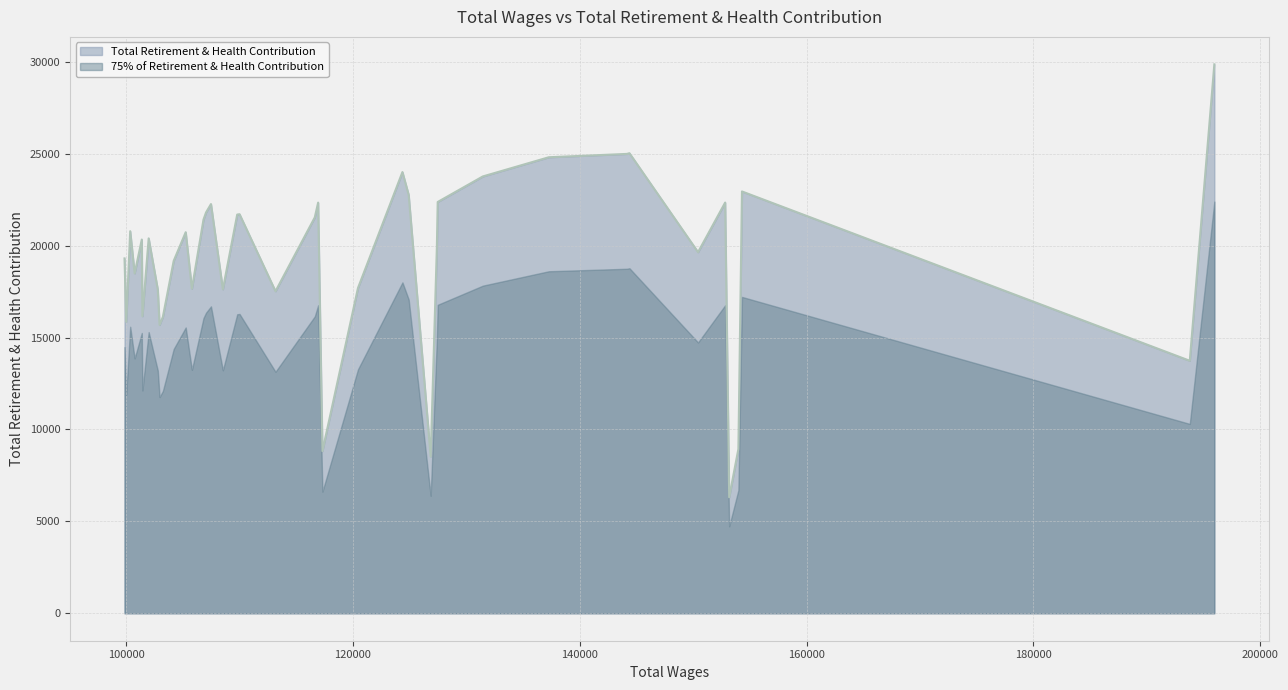

How many lines are shown in the chart?

2